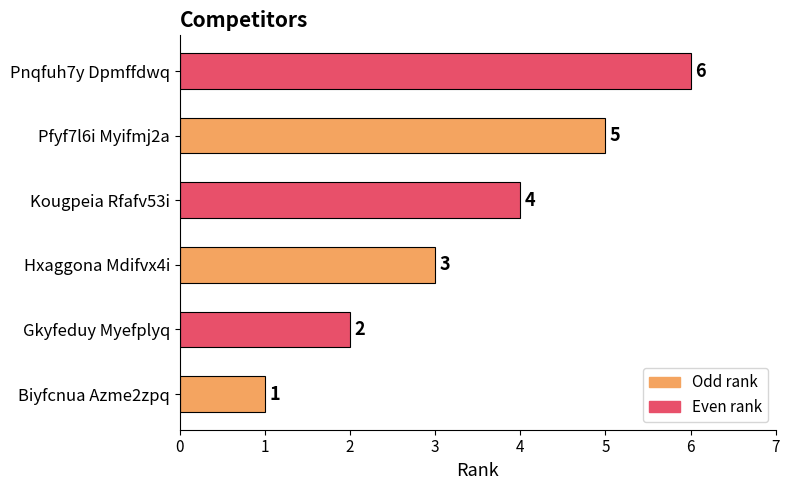

At which label is the value closest to 3?

Hxaggona Mdifvx4i